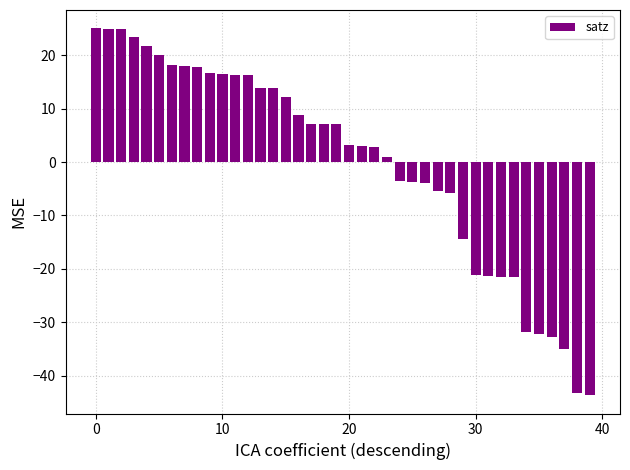

What is the value of the 15th bar from the left?

13.9